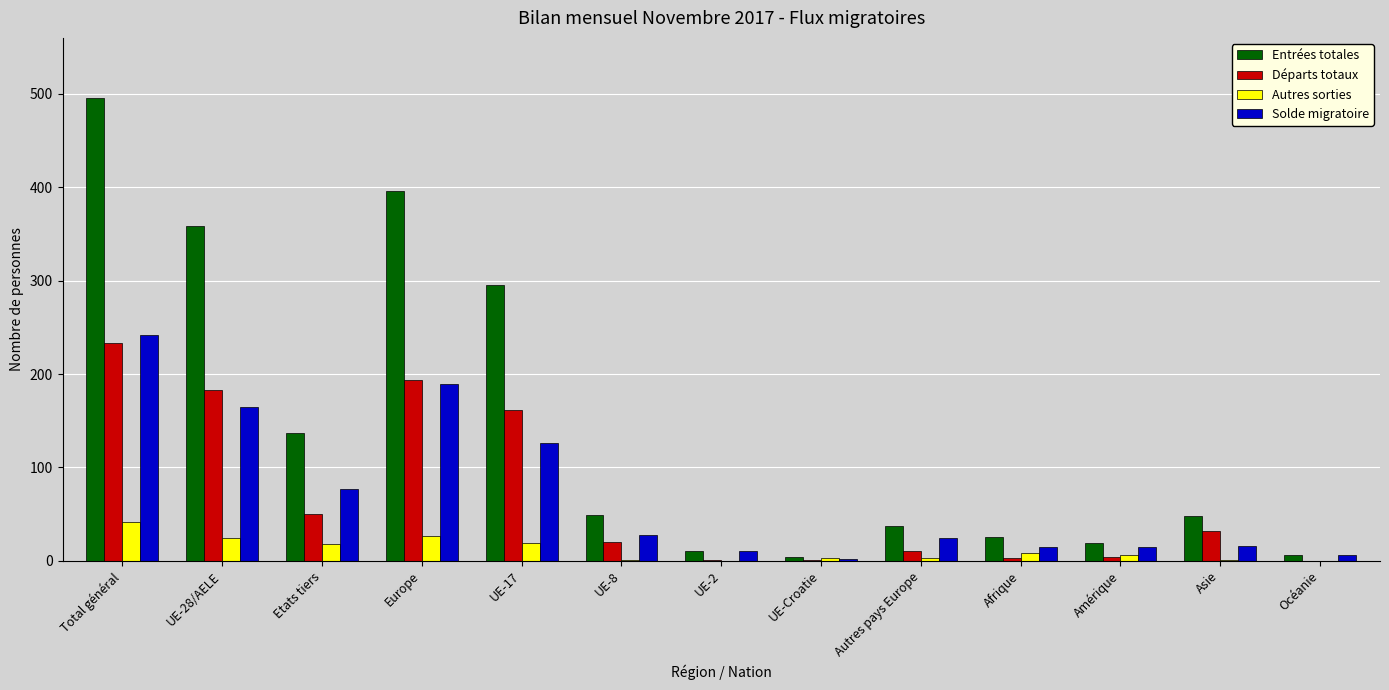

Where does the Entrées totales series first go above 48?

Total général